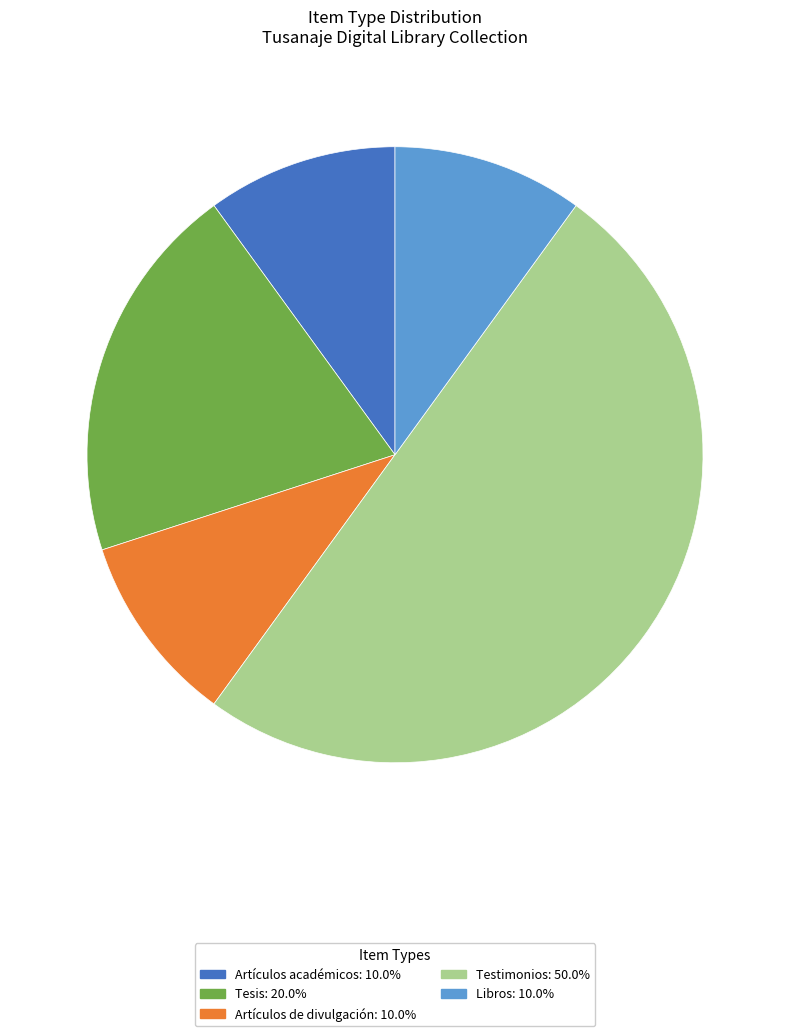

Does Libros represent more than half of the total?

No